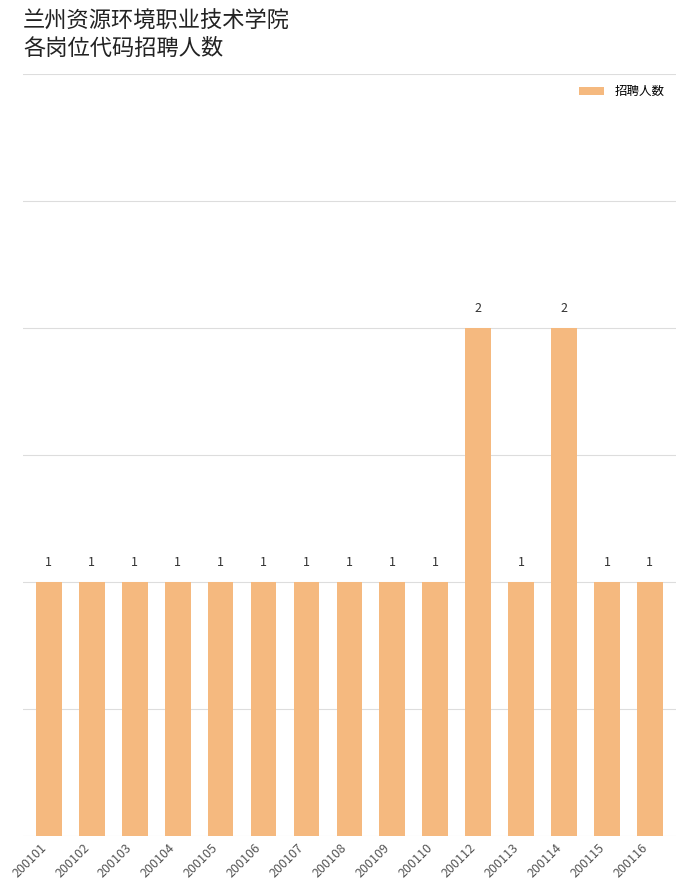

What is the approximate value at 200101?

1